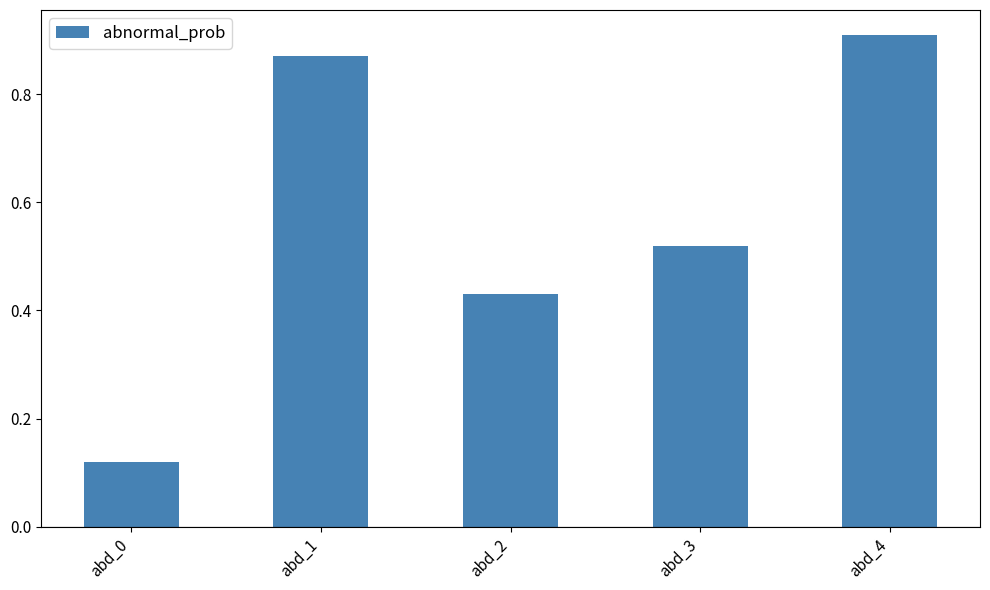

Count the values in the range 0 to 1.

5